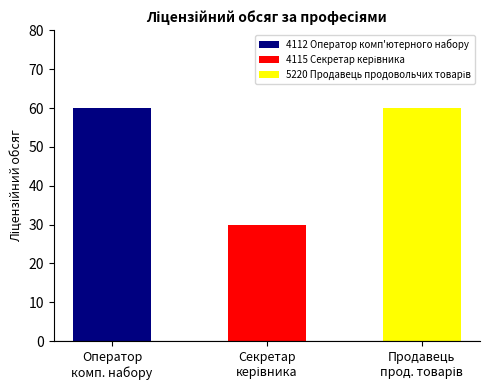

List the labels in order of value, largest first.

4112 Оператор комп'ютерного набору, 5220 Продавець продовольчих товарів, 4115 Секретар керівника